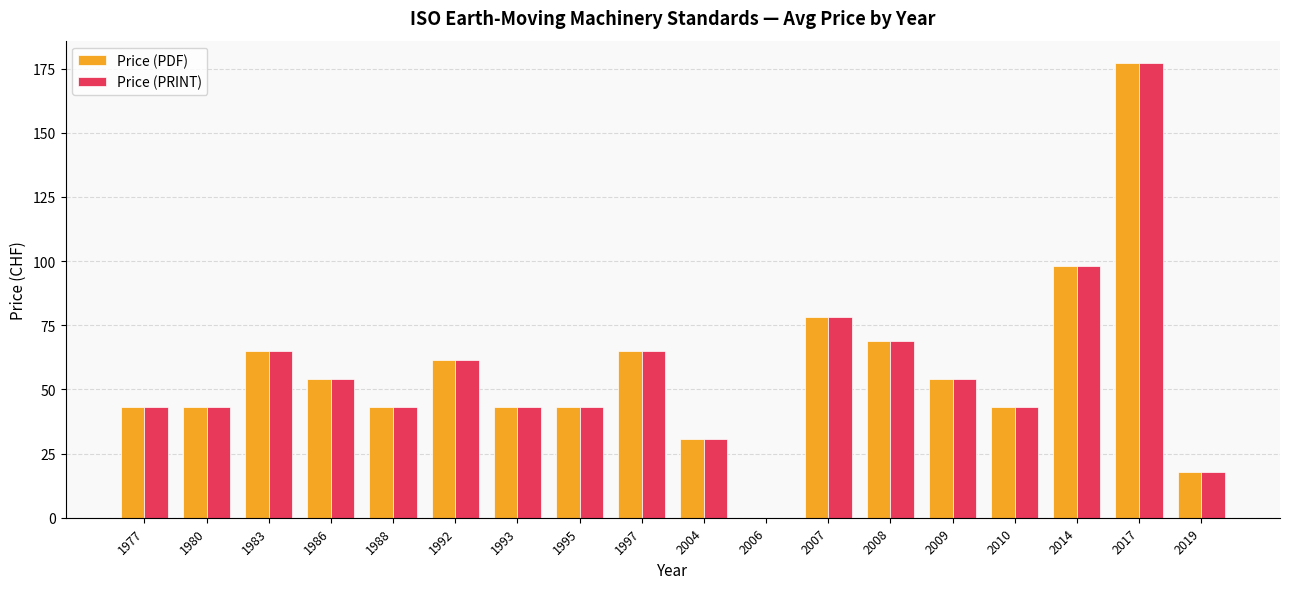

Are the bars grouped side by side (vs. stacked)?

Yes